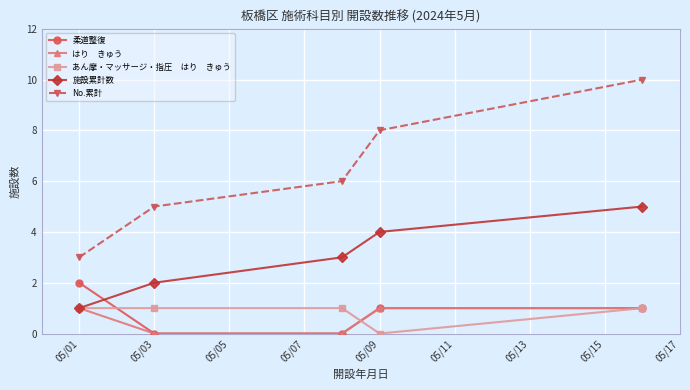

What is the greatest value displayed?

10